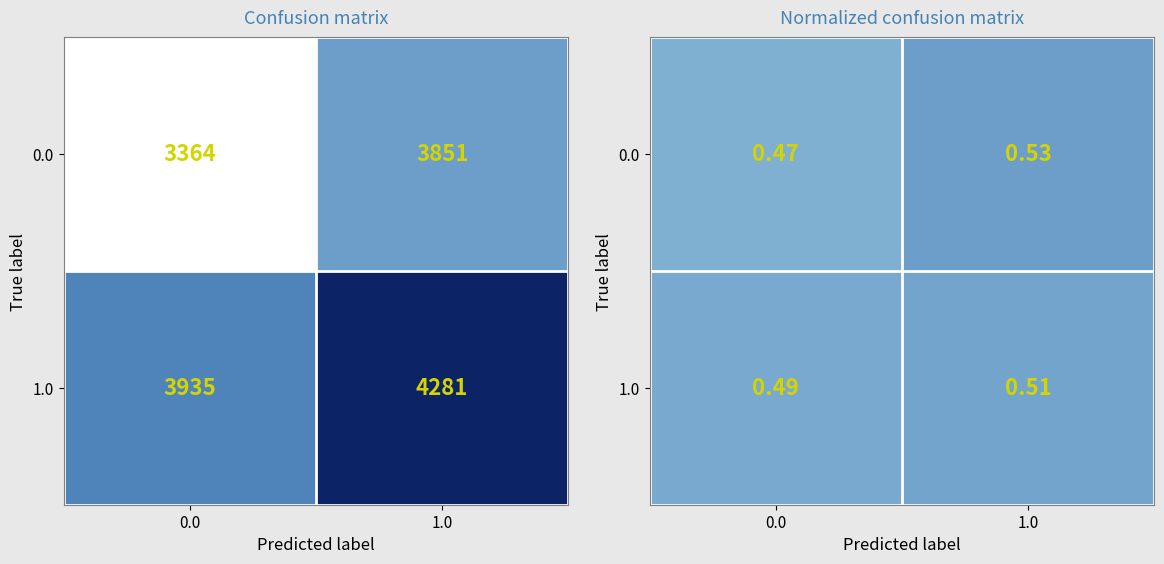

What is the sum of the 1.0 values at 0.0 and 1.0?

1.0